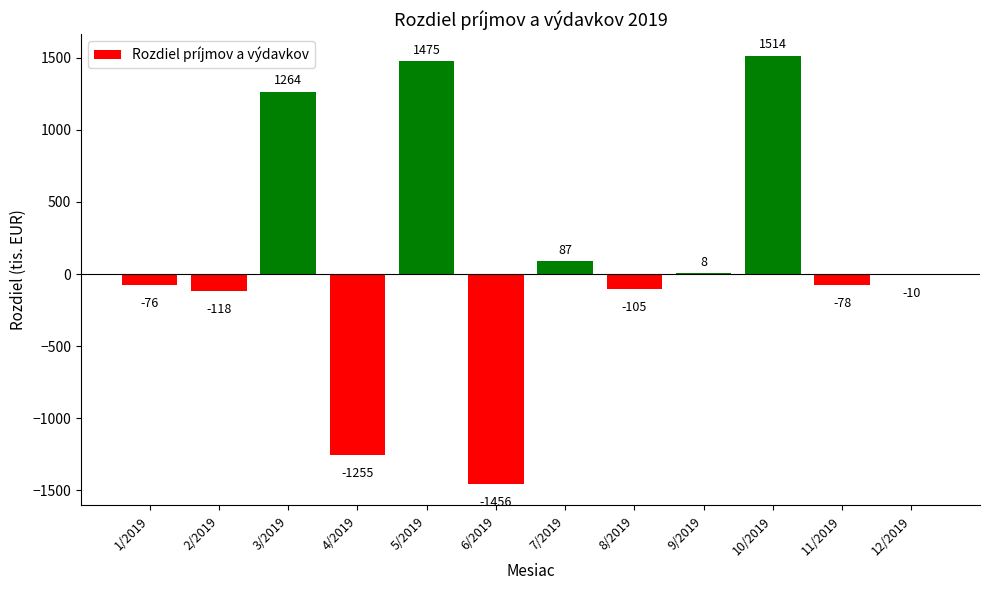

Reading left to right, what are all the values shown in this chart?

-76	-118	1264	-1255	1475	-1456	87	-105	8	1514	-78	-10